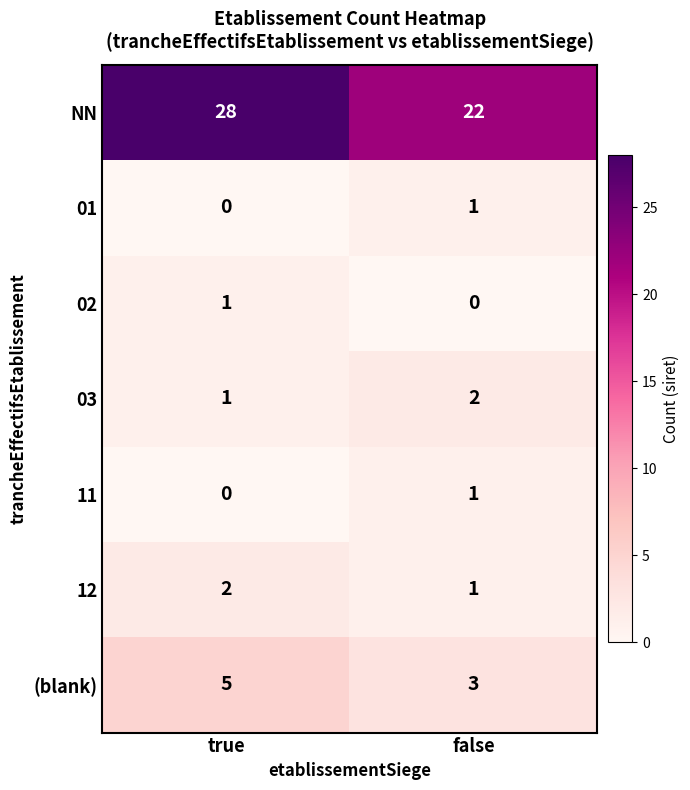

At which label is 01 closest to 0?

true